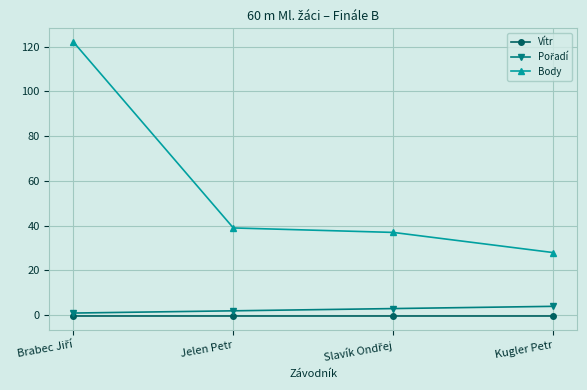

True or false: Body and Vítr cross at least once.

False